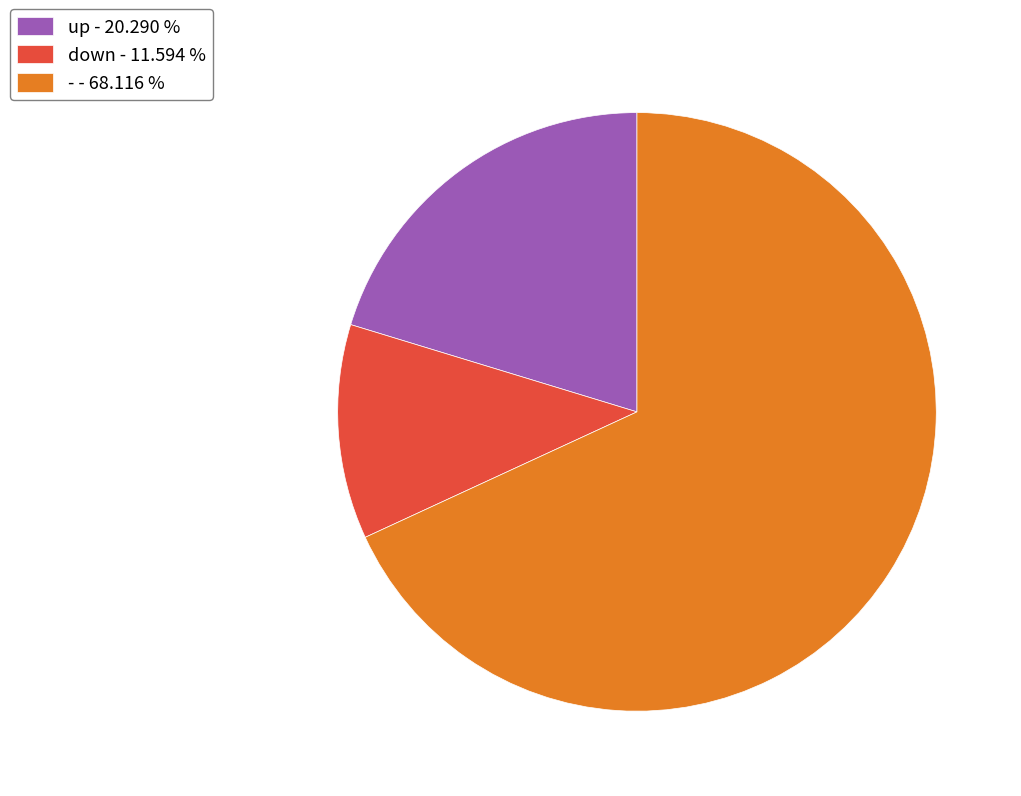

Between up - 20.290 % and - - 68.116 %, which is larger?

- - 68.116 %